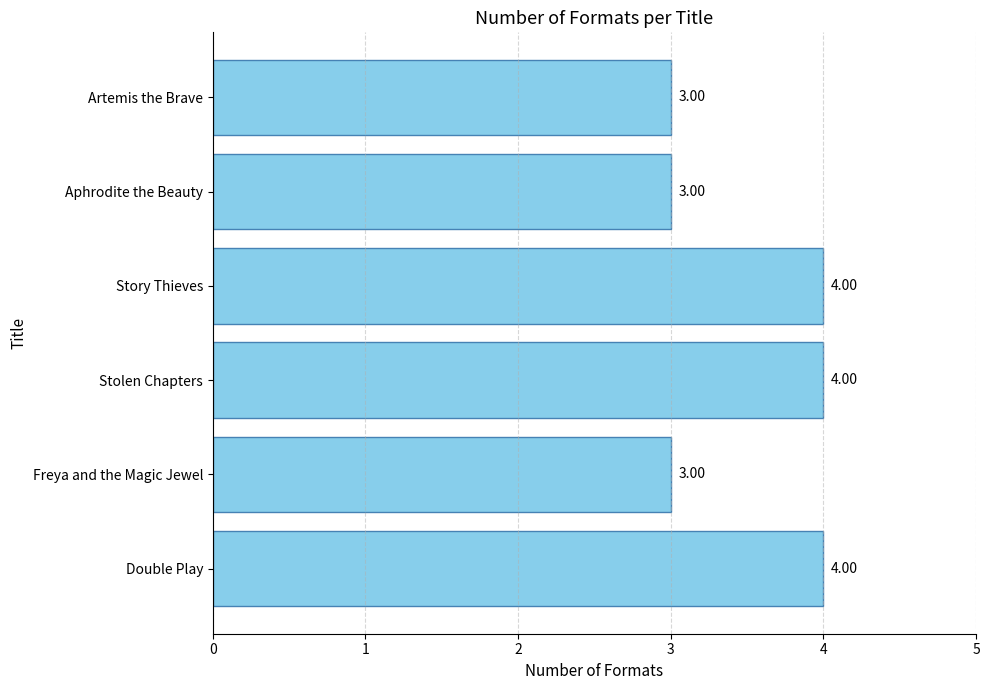

What is the average value?

4